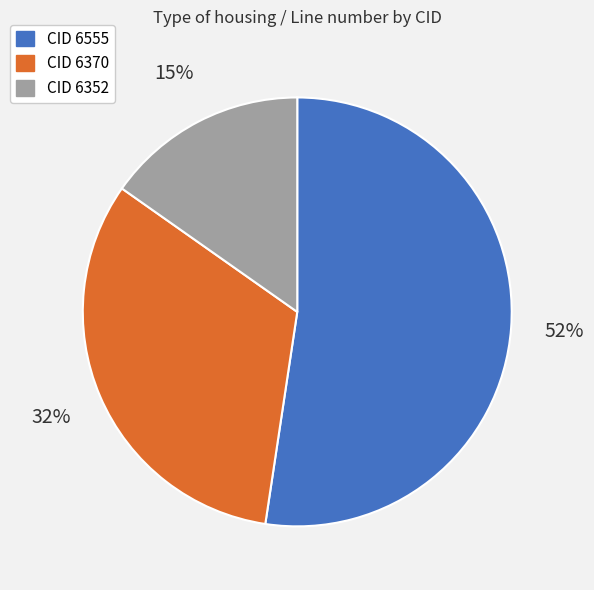

Does any single category account for the majority?

Yes